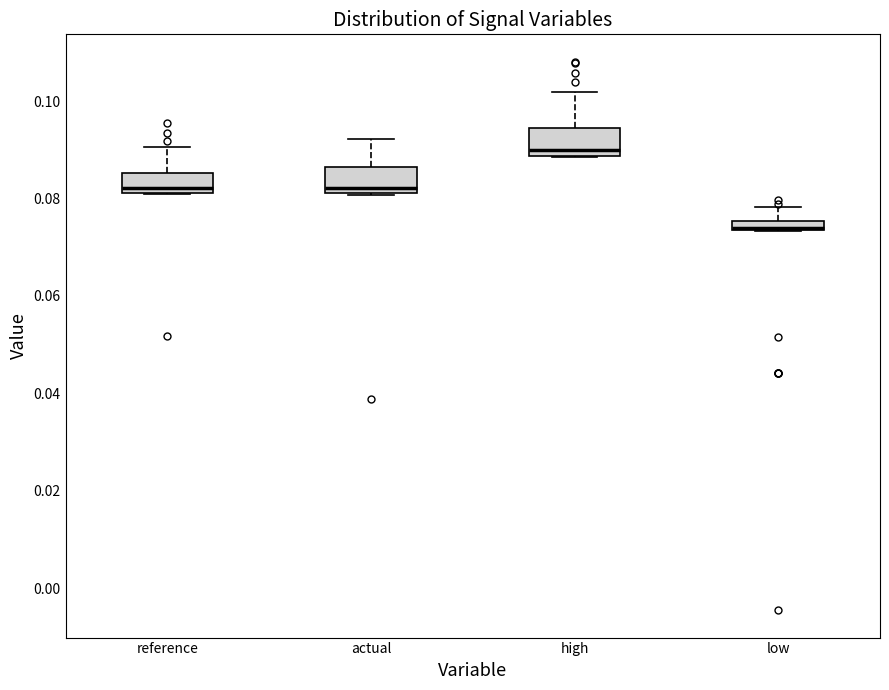

Where does the upper whisker of the box for low end on the y-axis? The values are not printed on the chart, so give them approximately, as read against the axis.

0.078